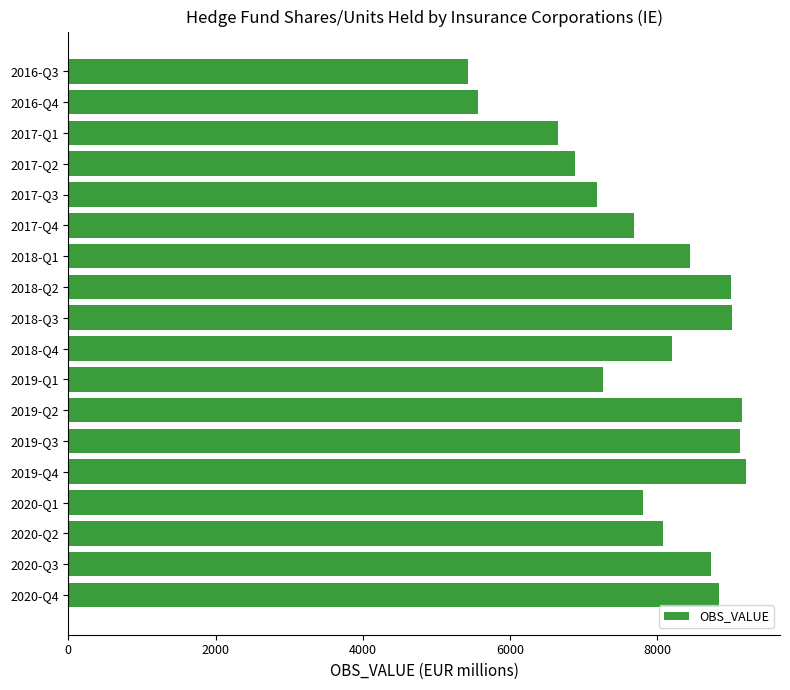

Does the chart contain stacked bars?

No